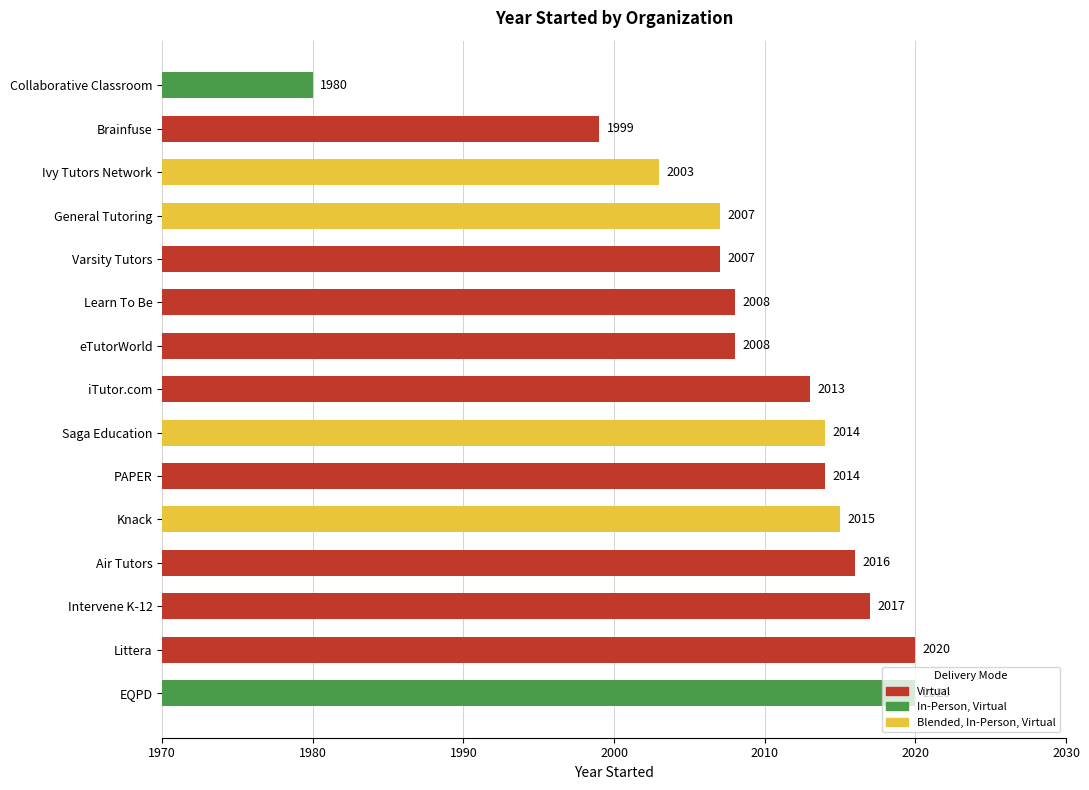

True or false: the data shows 3540 at Learn To Be.

False